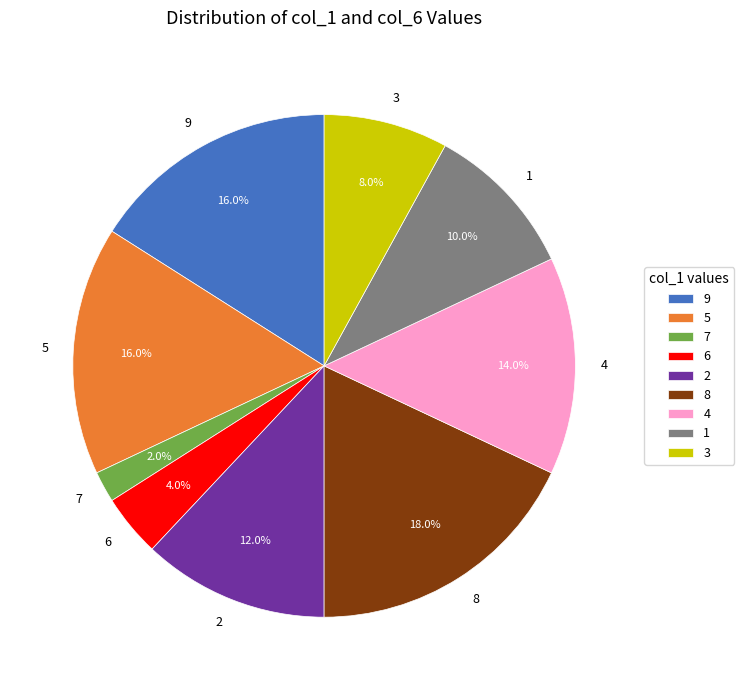

Is it true that 3 is 1% of the pie?

False